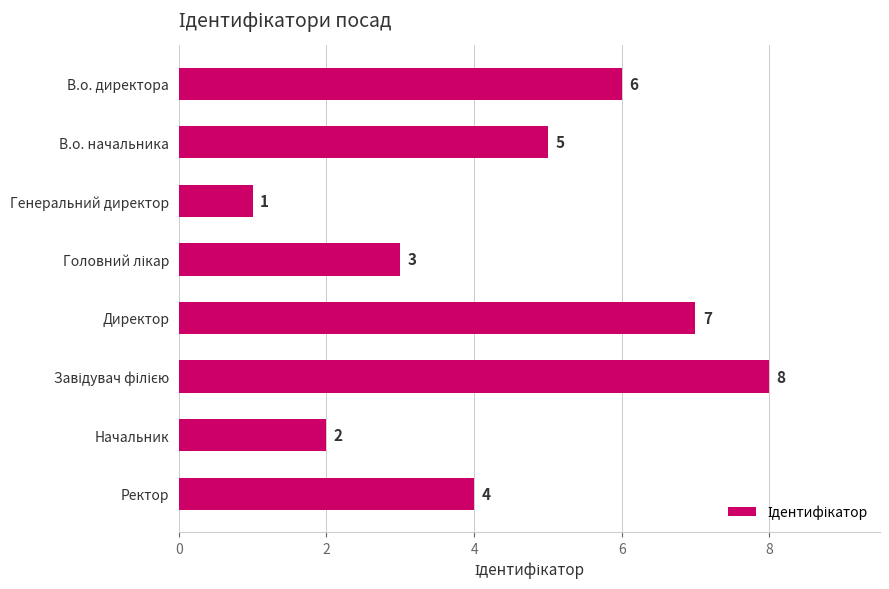

Where is the data nearest to the value 4?

Ректор